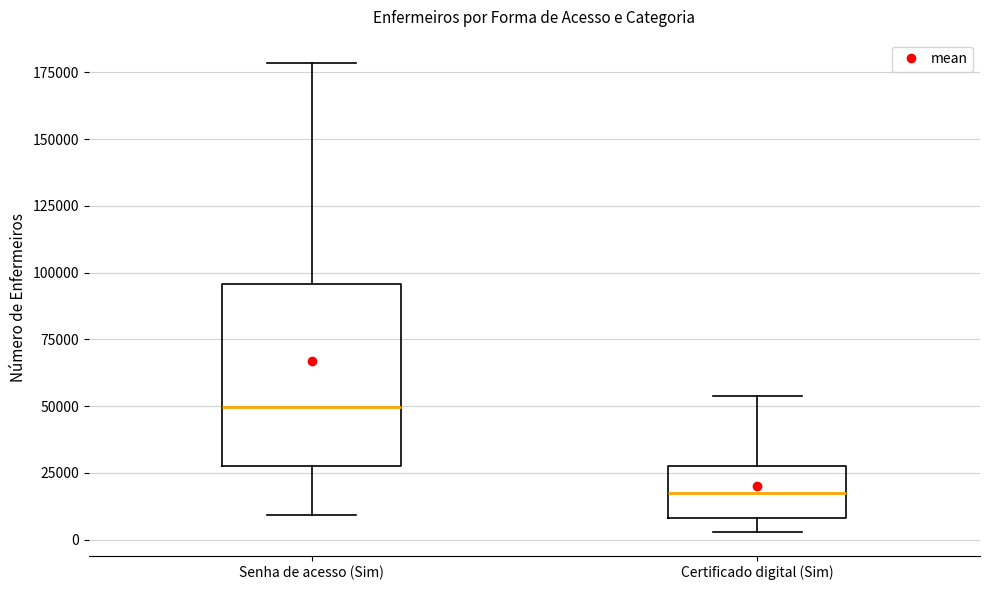

Reading left to right, read every box against the y-axis: the position of its median line, the range the box covers, and the ends of its whiskers. The values are not printed on the chart, so give them approximately, as read against the axis.

Senha de acesso (Sim): median 50000, box 25000 to 95000, whiskers 10000 to 180000
Certificado digital (Sim): median 15000, box 10000 to 25000, whiskers 5000 to 55000